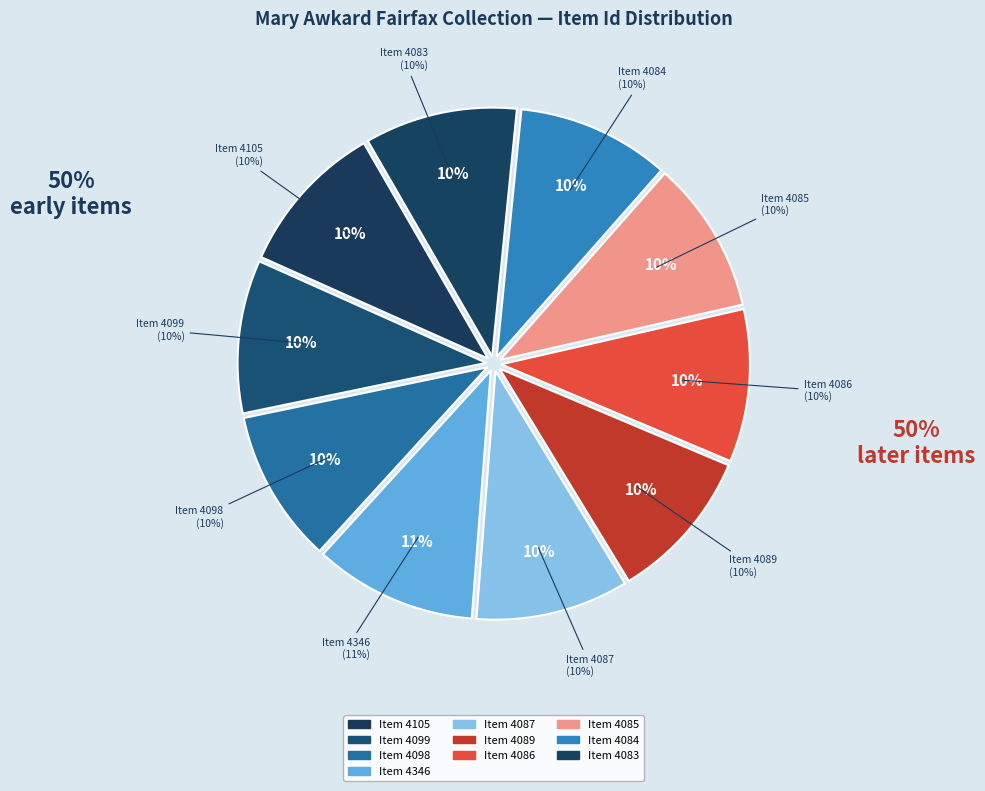

Which category has the smallest portion of the pie?

Item 4083